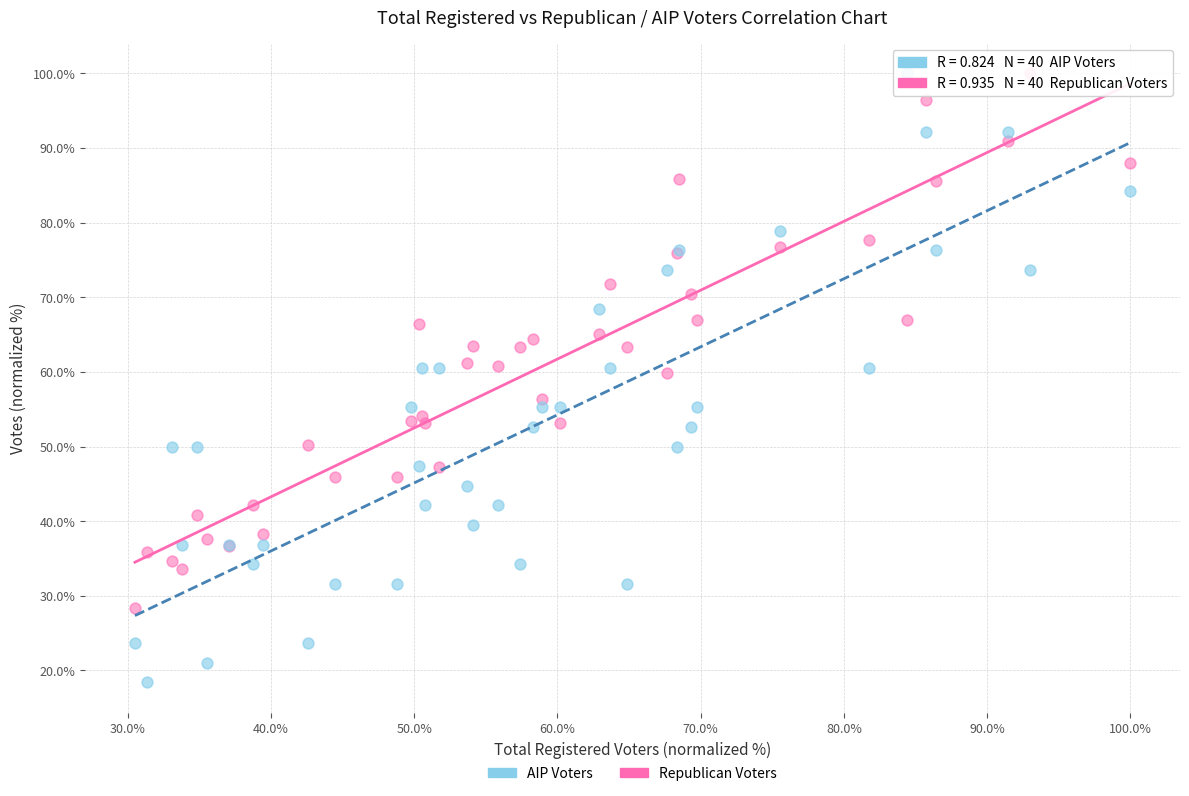

Which series reaches the minimum Y coordinate?

AIP Voters